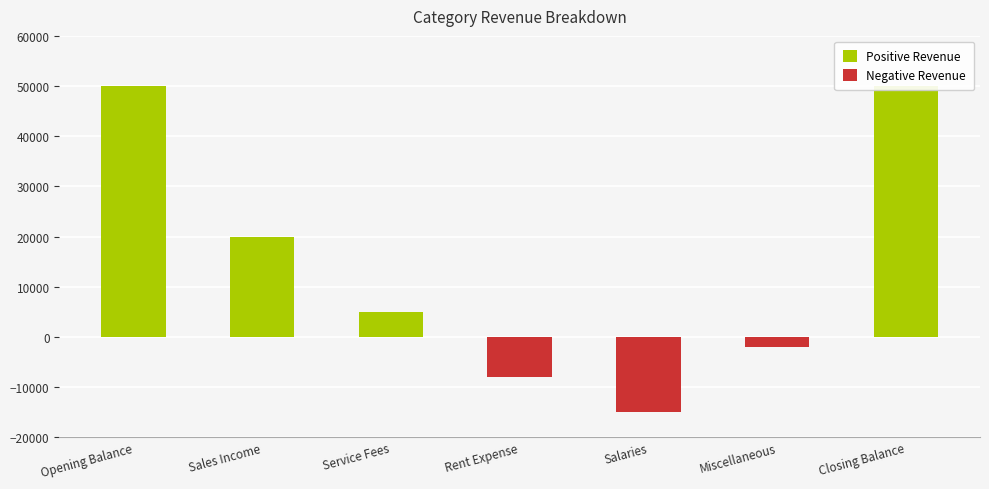

Which has a higher value, Salaries or Closing Balance?

Closing Balance